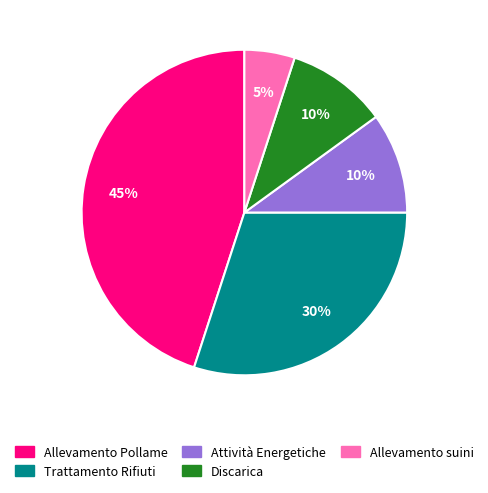

Which slice is the largest?

Allevamento Pollame